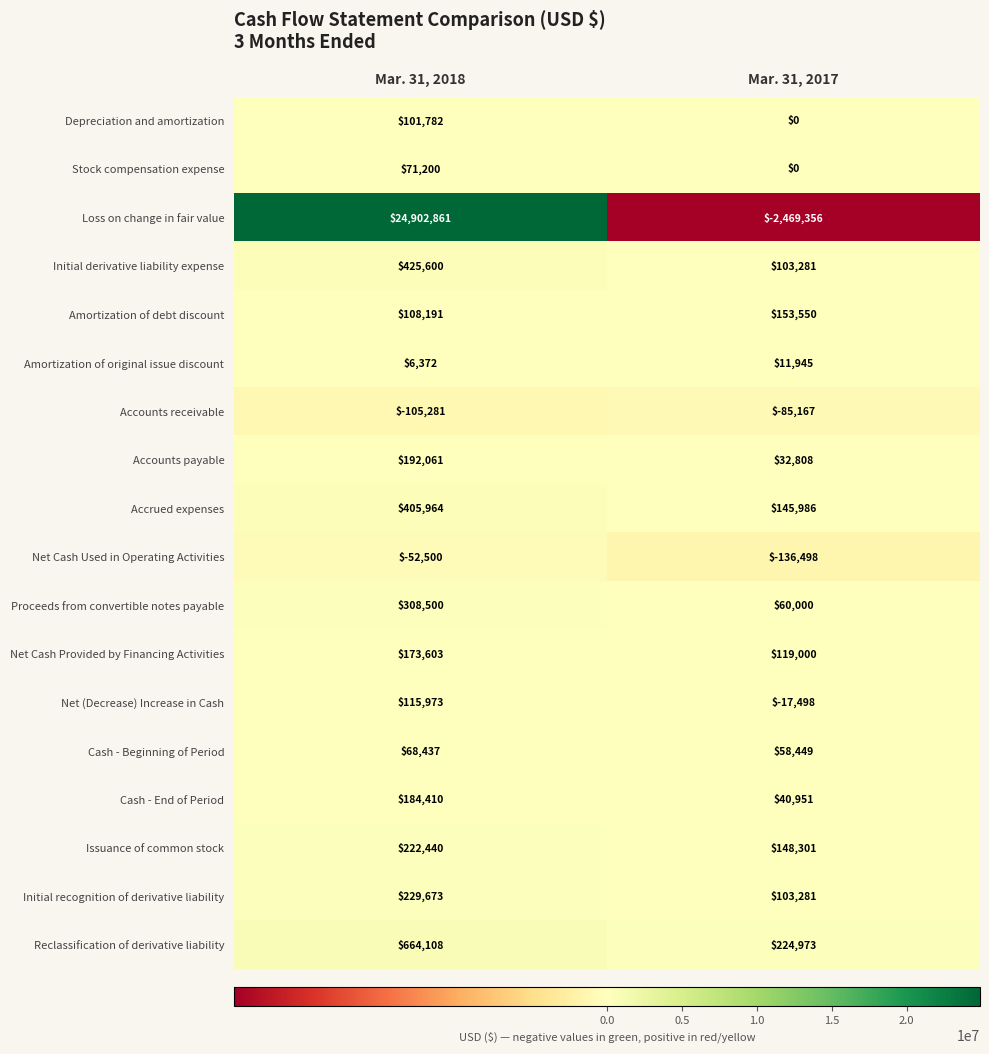

True or false: Cash - Beginning of Period has a value of 68437 at Mar. 31, 2018.

True